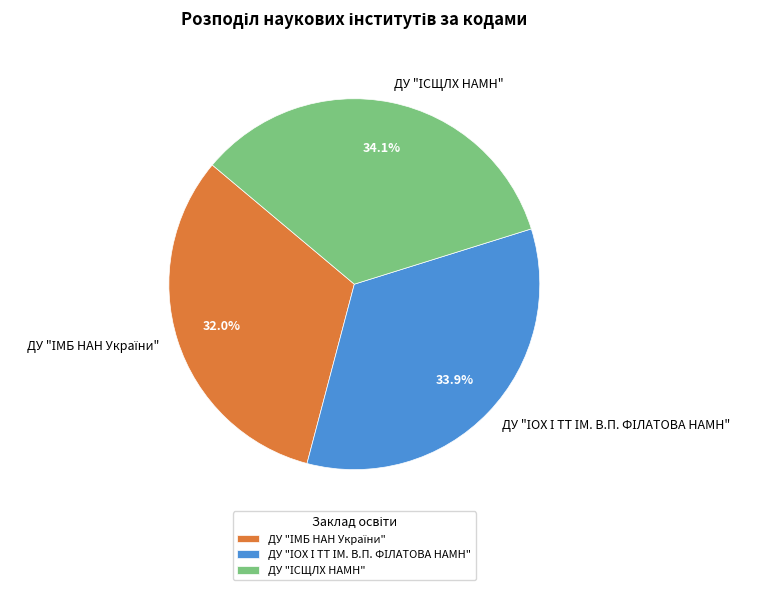

Is there any slice that represents more than half of the pie?

No